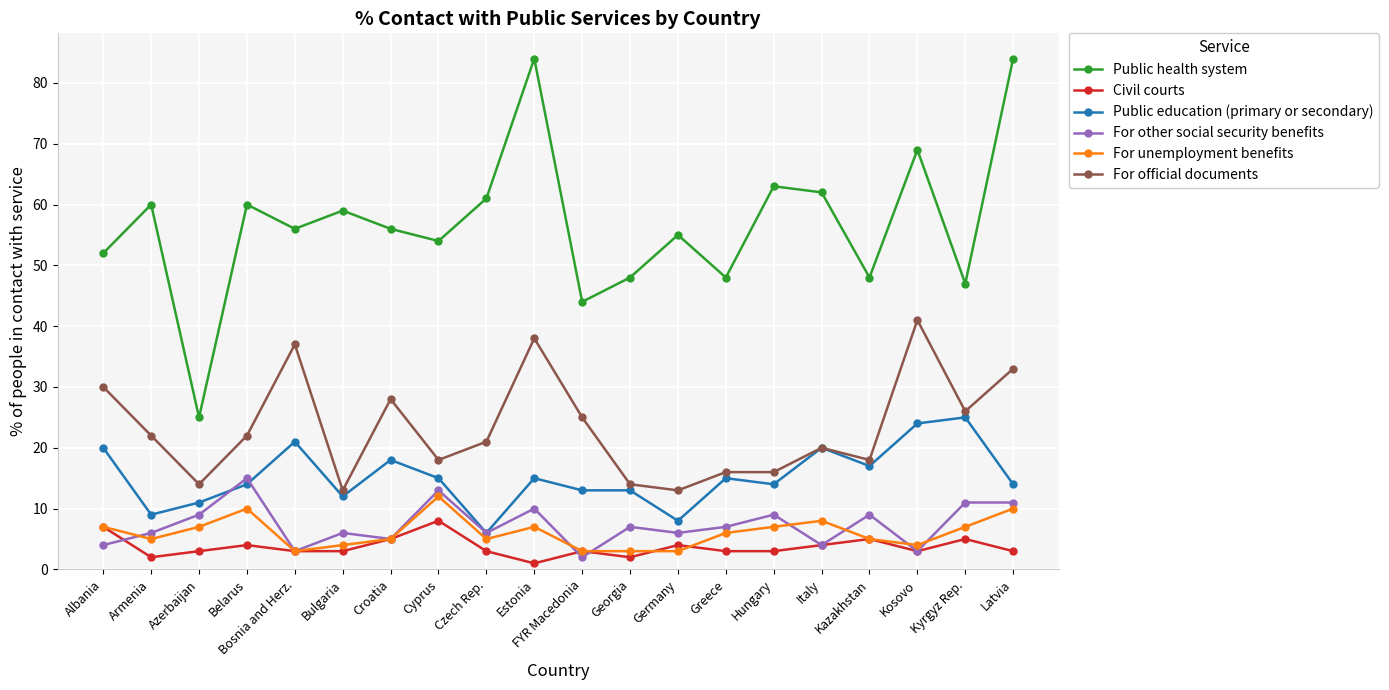

The Public education (primary or secondary) series shows 6 at Czech Rep.. True or false?

True